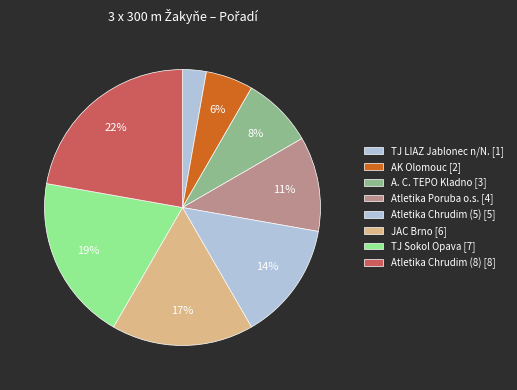

How many slices are in this pie chart?

8